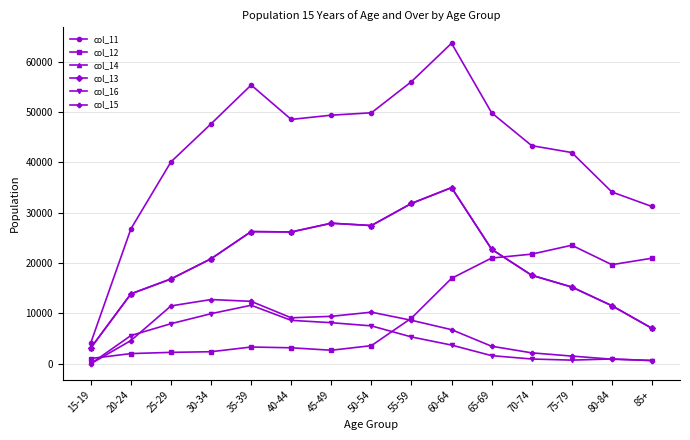

How many interior local peaks does the col_13 series have?

3